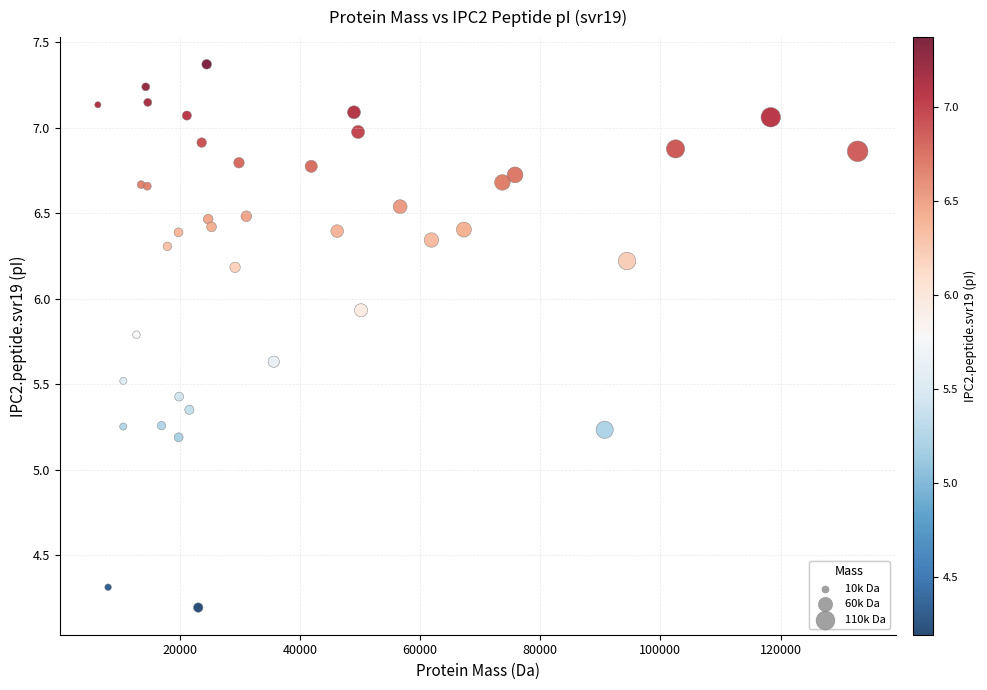

What Y value in the scatter plot is closest to 5?

5.2